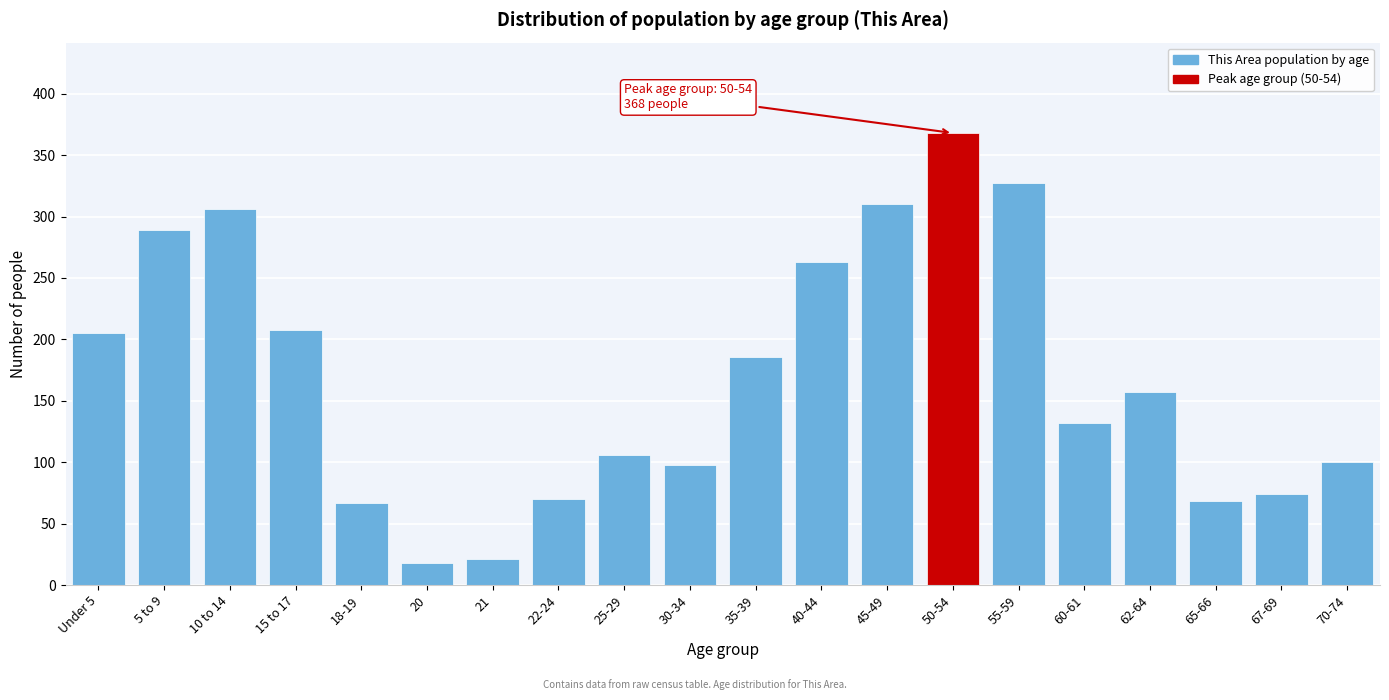

What is the change in value from 20 to 70-74?

+82